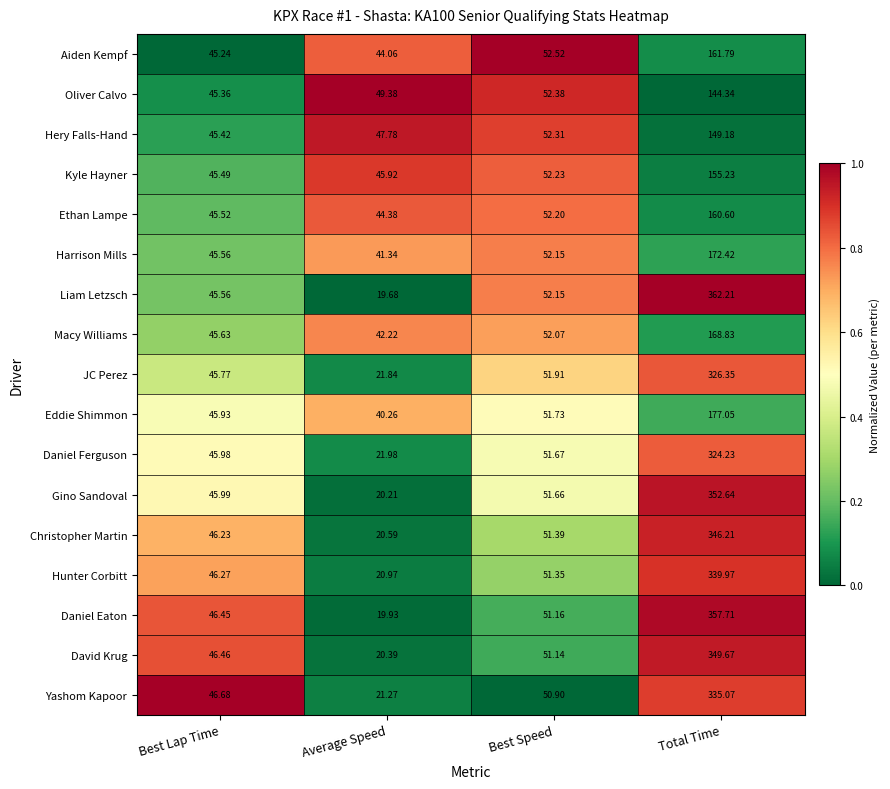

Which series has the largest range (max minus min)?

Liam Letzsch